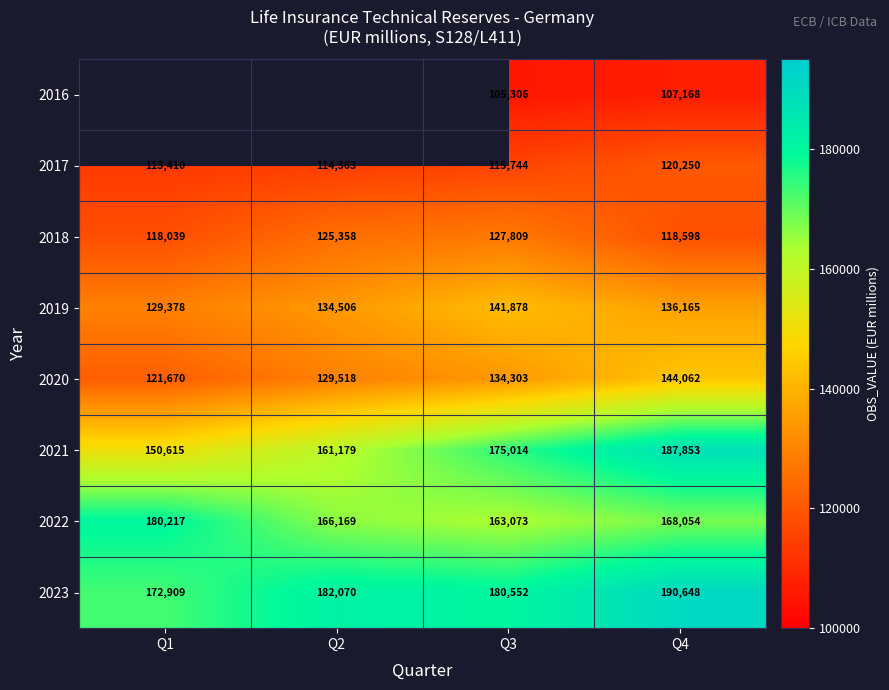

Count the 2021 values in the range 161179 to 187853.

3